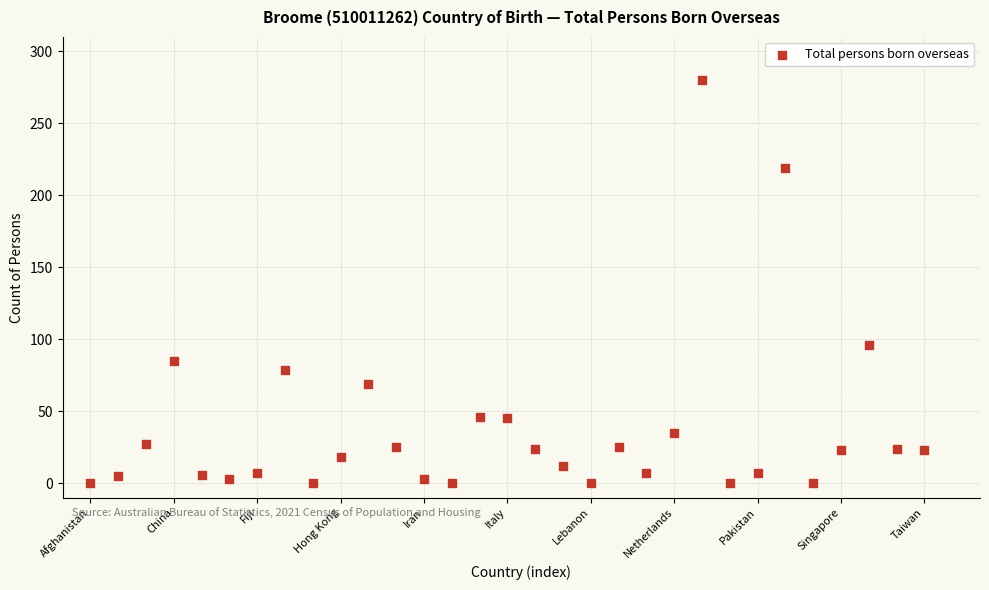

What is the range of Y values (max minus min)?

280